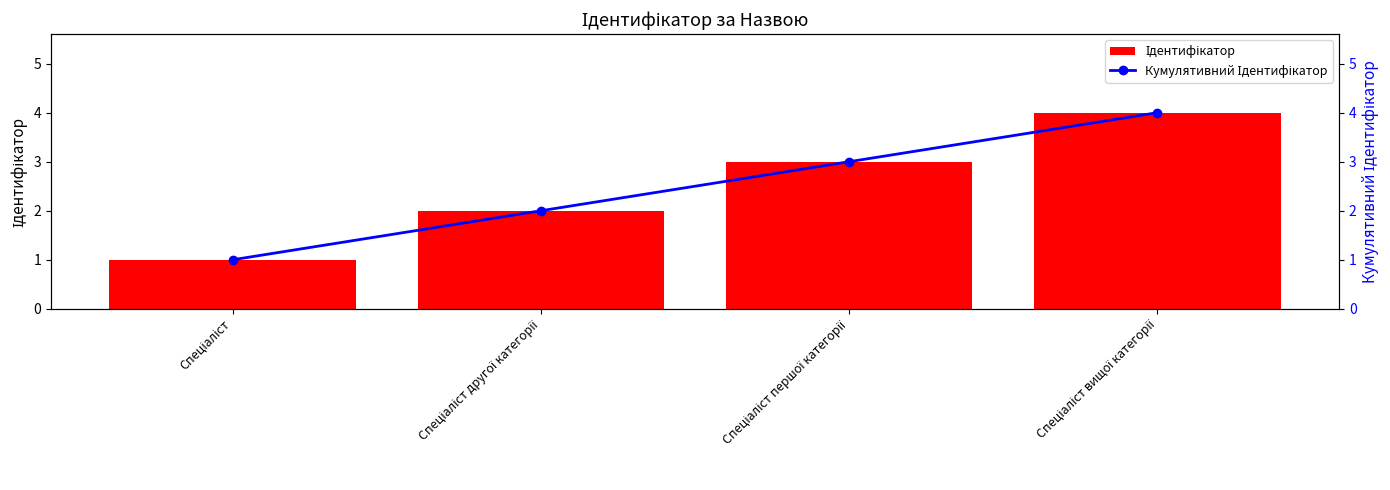

Where is Ідентифікатор nearest to the value 2?

Спеціаліст другої категорії